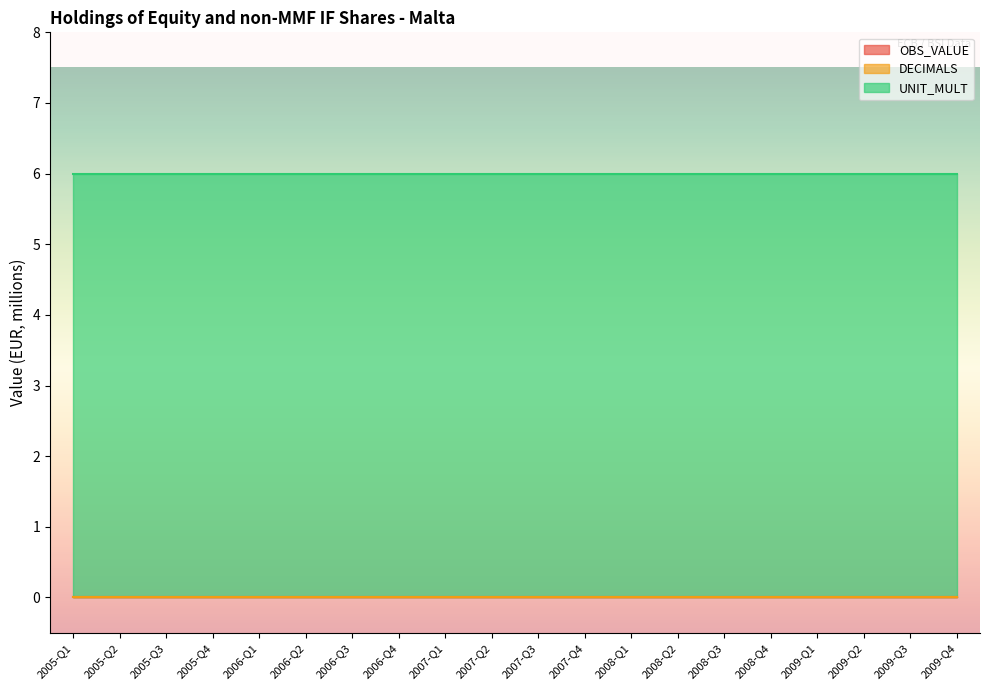

Which series has the largest total across all categories?

UNIT_MULT